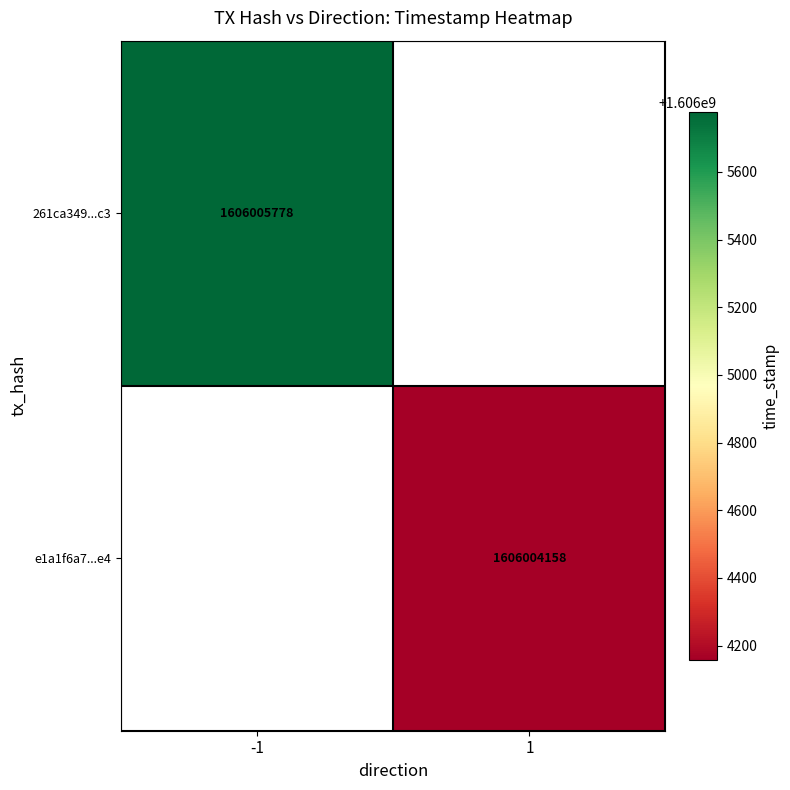

Is the value of 261ca349...c3 at -1 greater than the value of e1a1f6a7...e4 at 1?

Yes